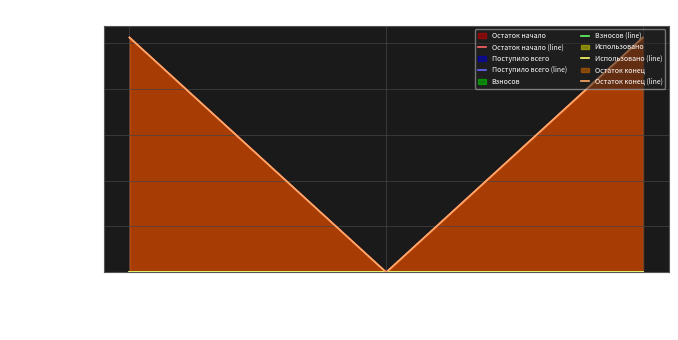

Rank the series at сверх минимального размера взноса from highest to lowest value.

Остаток начало (line), Поступило всего (line), Взносов (line), Использовано (line), Остаток конец (line)